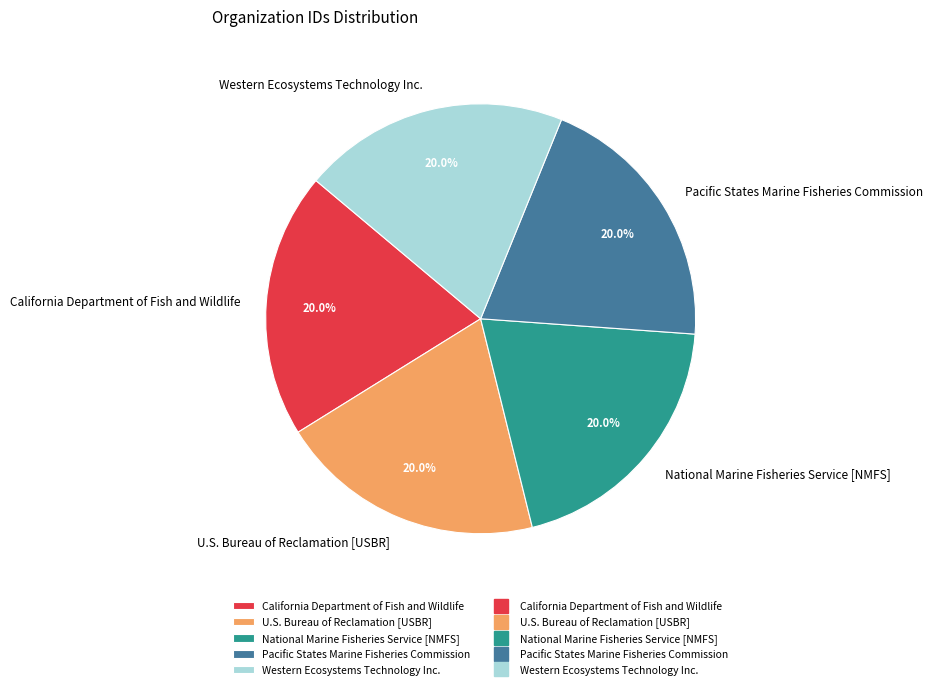

Is Pacific States Marine Fisheries Commission the majority of the pie?

No